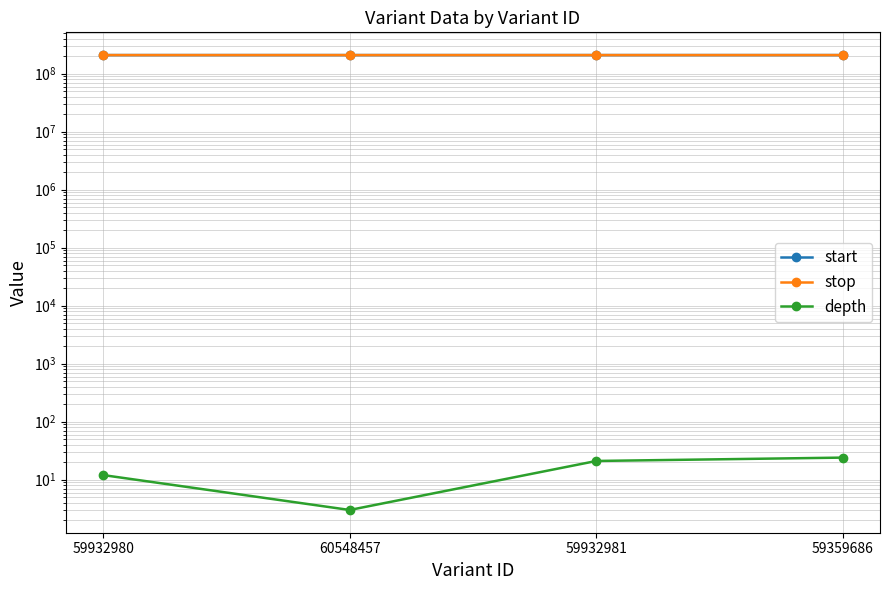

How many stop values are between 209436988 and 209439896?

3